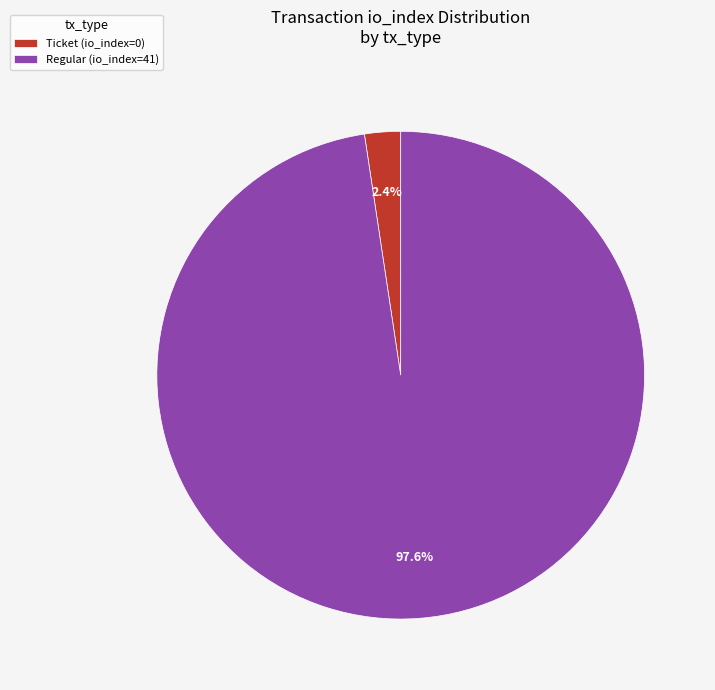

Which has a higher value, Regular (io_index=41) or Ticket (io_index=0)?

Regular (io_index=41)